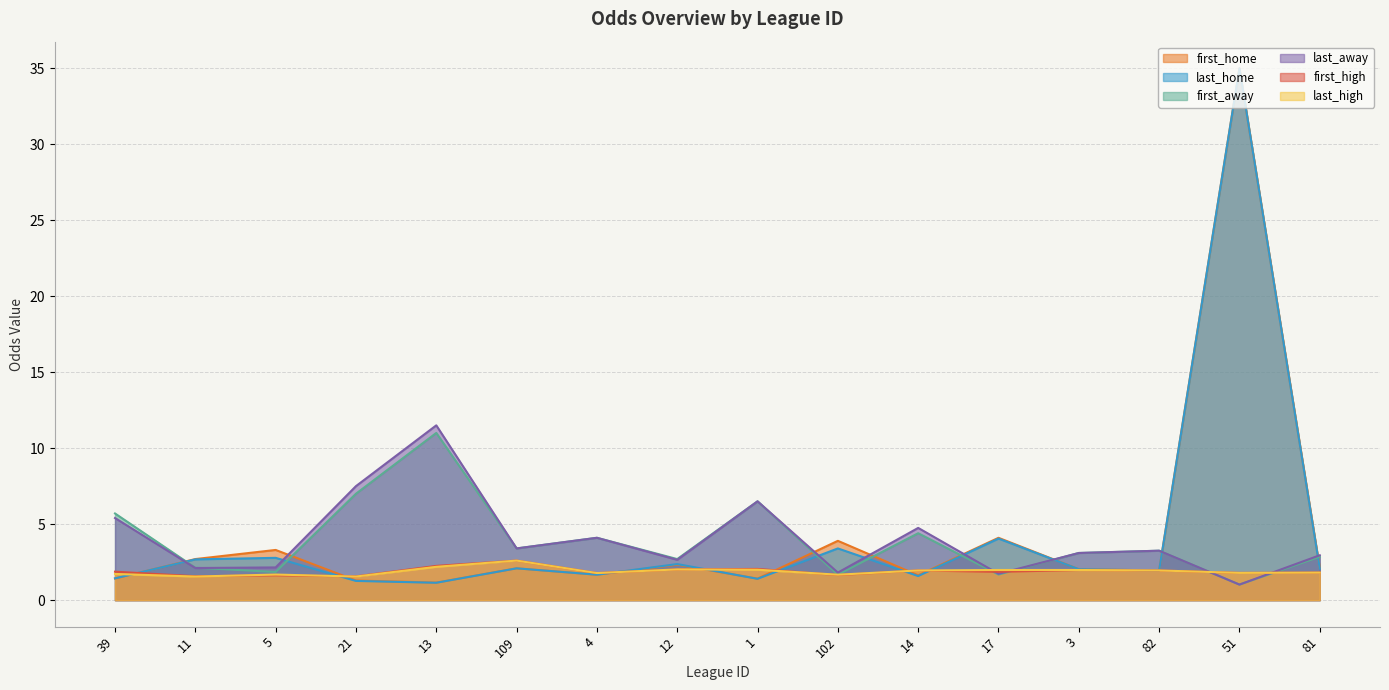

Reading left to right, list all the values displayed in this chart.

first_home: 39=1.4	11=2.7	5=3.3	21=1.3	13=1.1	109=2.1	4=1.7	12=2.3	1=1.4	102=3.9	14=1.6	17=4.1	3=2.0	82=1.9	51=35.0	81=2.1
last_home: 39=1.4	11=2.7	5=2.8	21=1.3	13=1.1	109=2.1	4=1.7	12=2.4	1=1.4	102=3.4	14=1.6	17=4.0	3=2.0	82=1.9	51=35.0	81=2.1
first_away: 39=5.7	11=2.1	5=1.9	21=7.0	13=11.0	109=3.4	4=4.1	12=2.7	1=6.5	102=1.7	14=4.4	17=1.7	3=3.1	82=3.2	51=1.0	81=2.9
last_away: 39=5.4	11=2.1	5=2.1	21=7.5	13=11.5	109=3.4	4=4.1	12=2.6	1=6.5	102=1.8	14=4.8	17=1.7	3=3.1	82=3.2	51=1.0	81=3.0
first_high: 39=1.9	11=1.6	5=1.6	21=1.6	13=2.2	109=2.6	4=1.8	12=2.0	1=2.0	102=1.6	14=1.9	17=1.9	3=2.0	82=1.9	51=1.8	81=1.8
last_high: 39=1.7	11=1.6	5=1.7	21=1.6	13=2.2	109=2.6	4=1.8	12=2.0	1=2.0	102=1.7	14=1.9	17=2.0	3=2.0	82=1.9	51=1.8	81=1.8